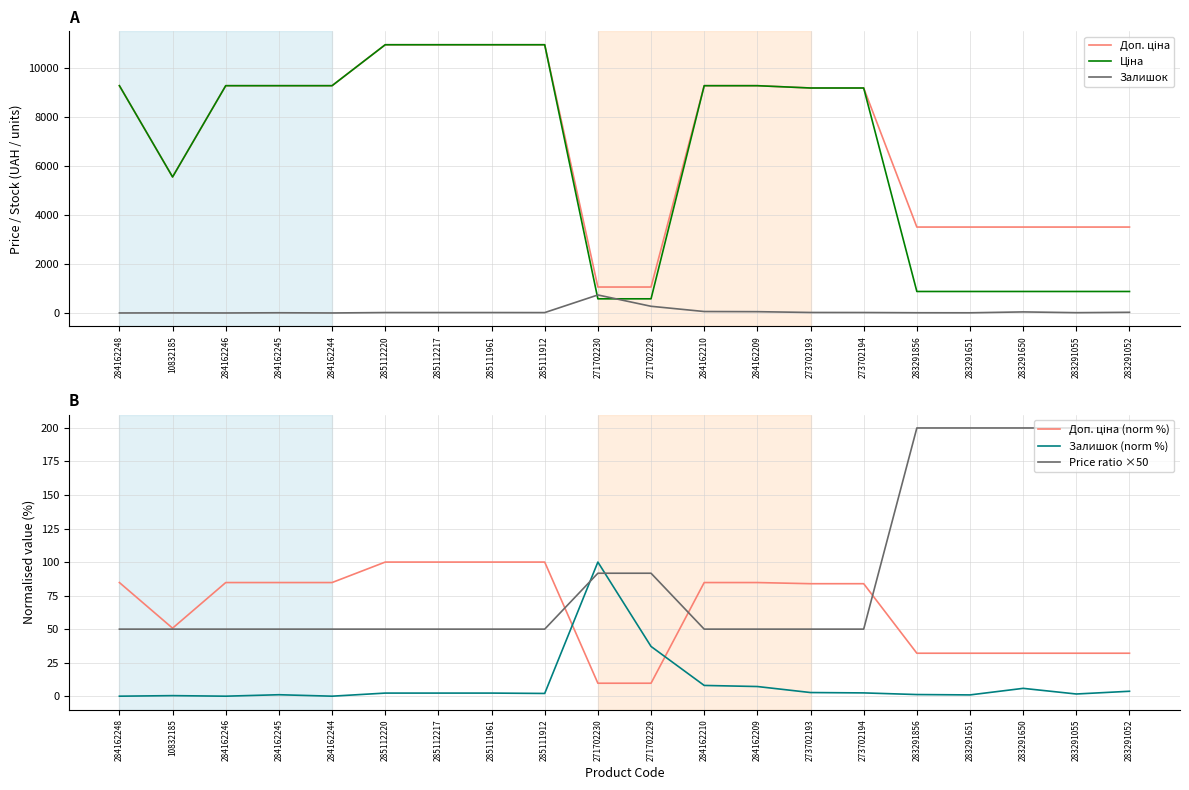

The Залишок series shows 59.0 at 284162210. True or false?

True